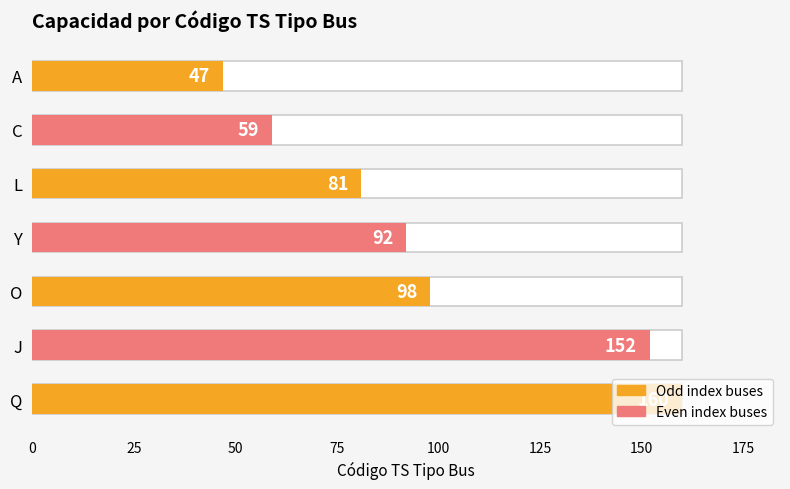

Is it true that the value at Q is 86?

False